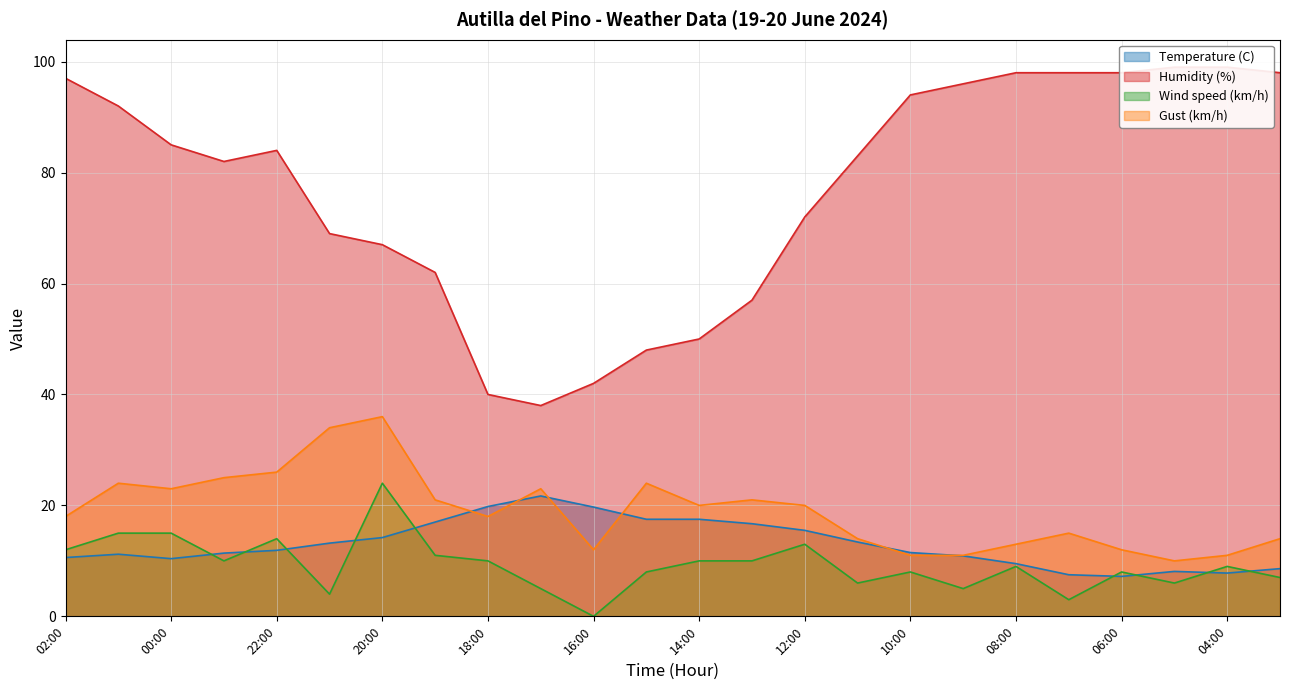

True or false: Humidity (%) and Temperature (C) cross at least once.

False